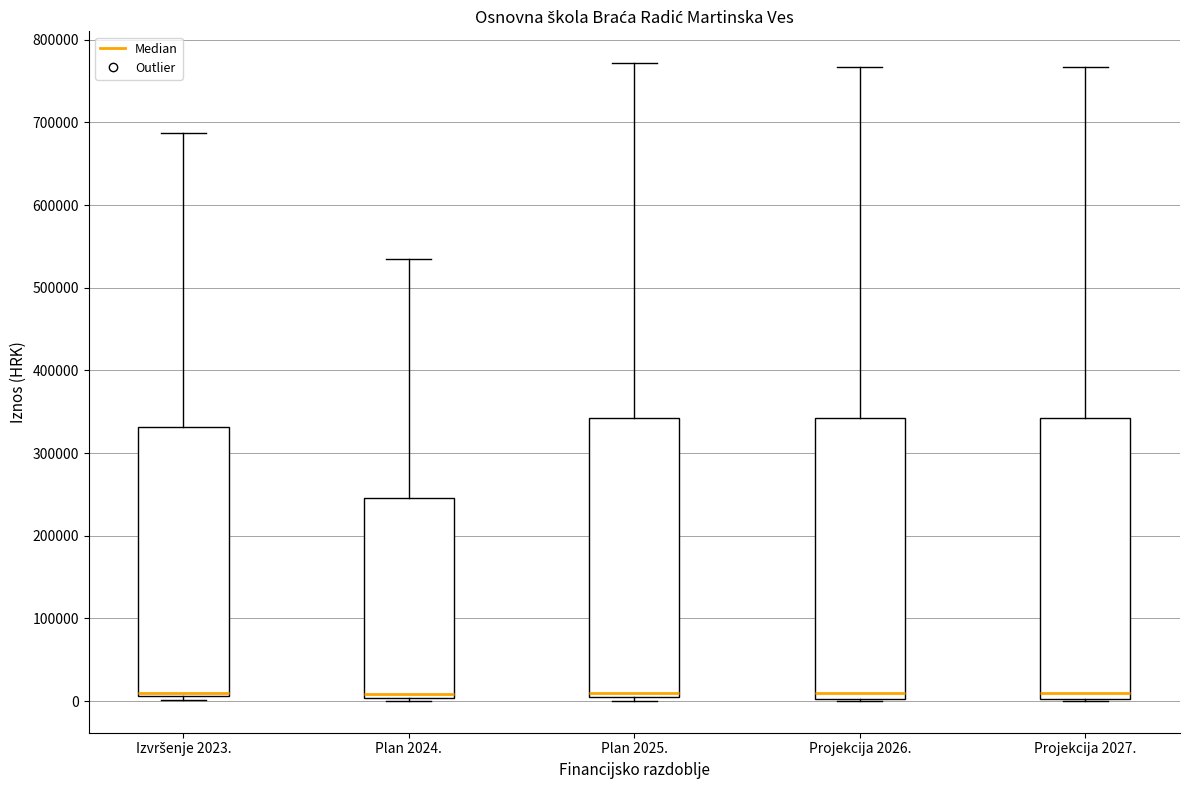

Where is the upper edge of the box for Projekcija 2026. on the y-axis? The values are not printed on the chart, so give them approximately, as read against the axis.

340000